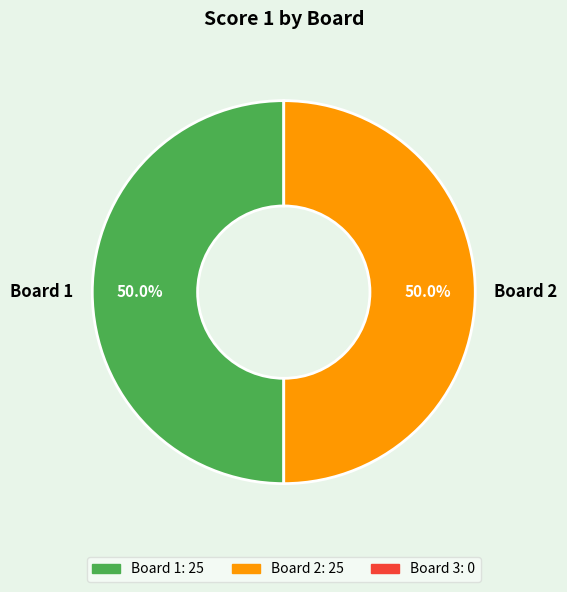

Approximately how many times larger is the value at Board 1 compared to Board 2?

1.0